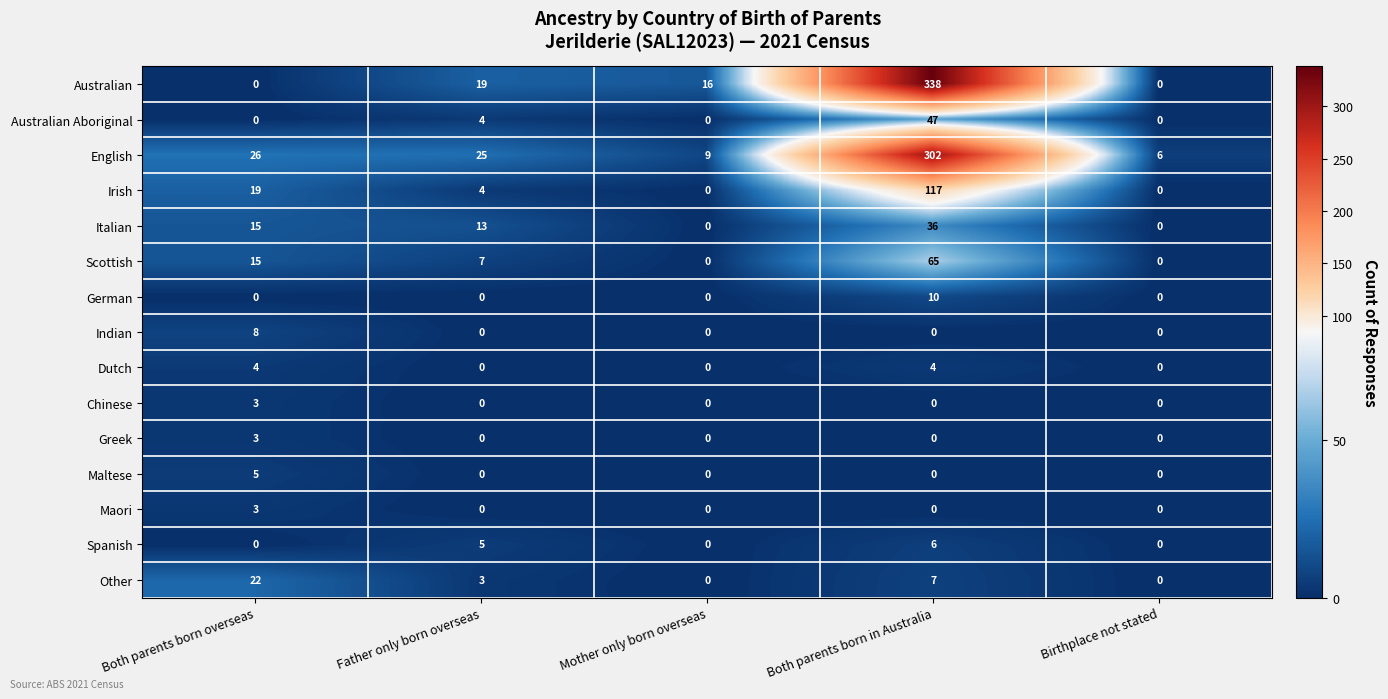

Which category has the highest value in the Chinese series?

Both parents born overseas